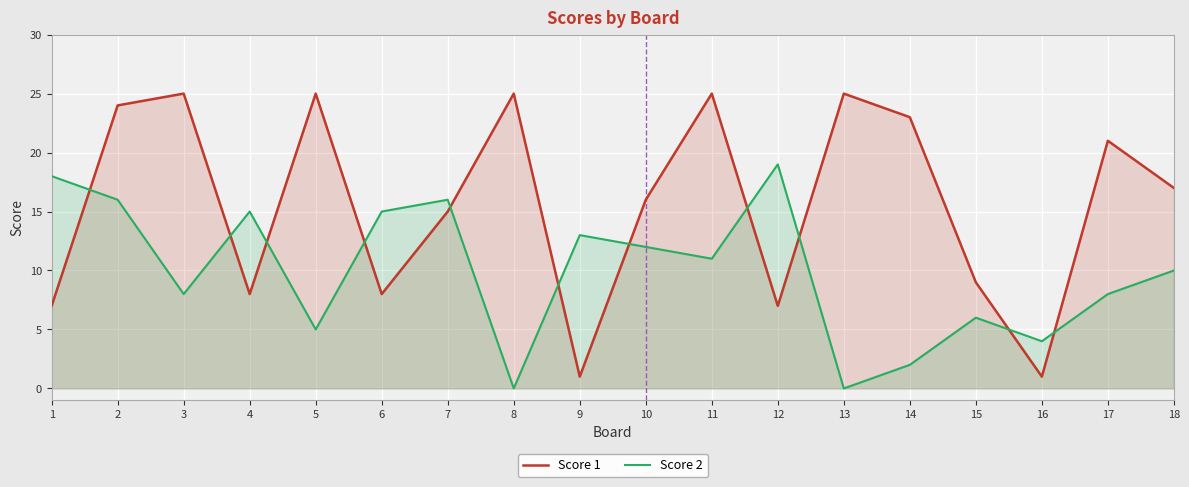

Reading left to right, what are all the values shown in this chart?

Score 1: 1=7	2=24	3=25	4=8	5=25	6=8	7=15	8=25	9=1	10=16	11=25	12=7	13=25	14=23	15=9	16=1	17=21	18=17
Score 2: 1=18	2=16	3=8	4=15	5=5	6=15	7=16	8=0	9=13	10=12	11=11	12=19	13=0	14=2	15=6	16=4	17=8	18=10